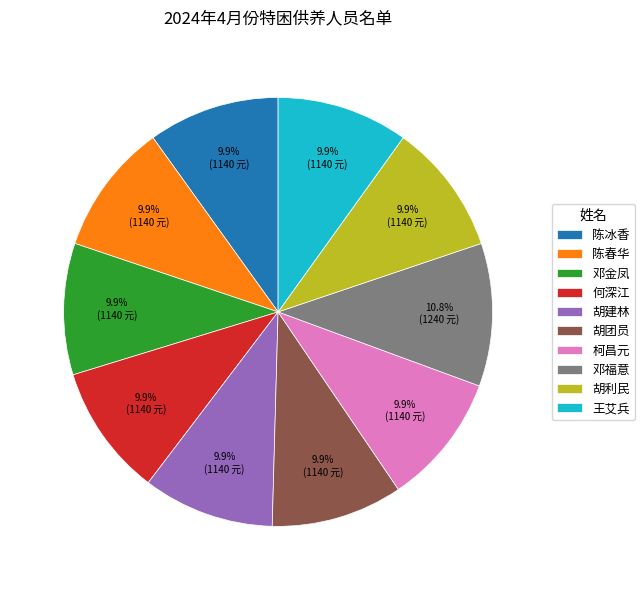

Is it true that 柯昌元 is 19% of the pie?

False